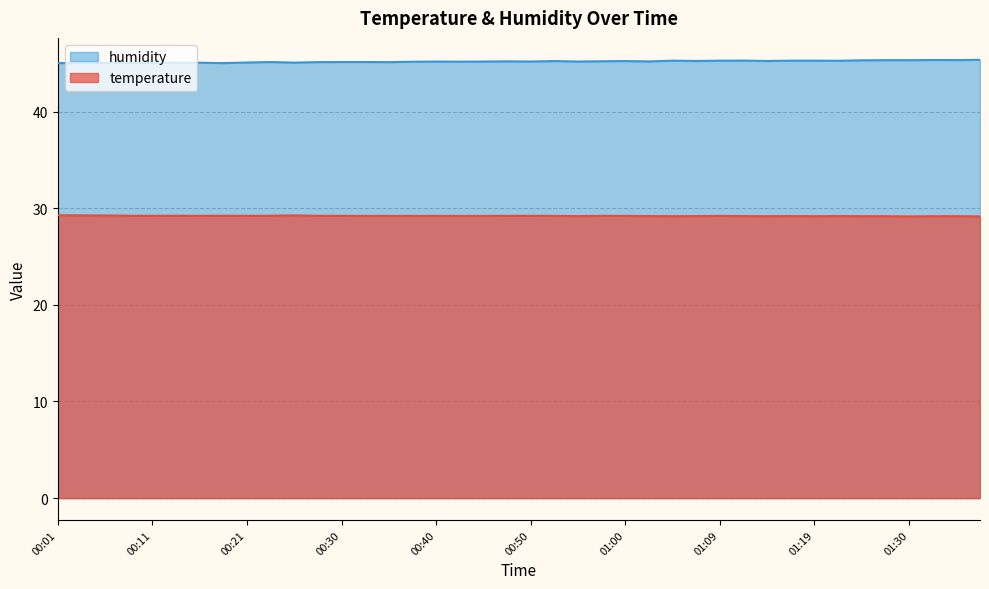

What is the sum of all temperature values?

1167.9